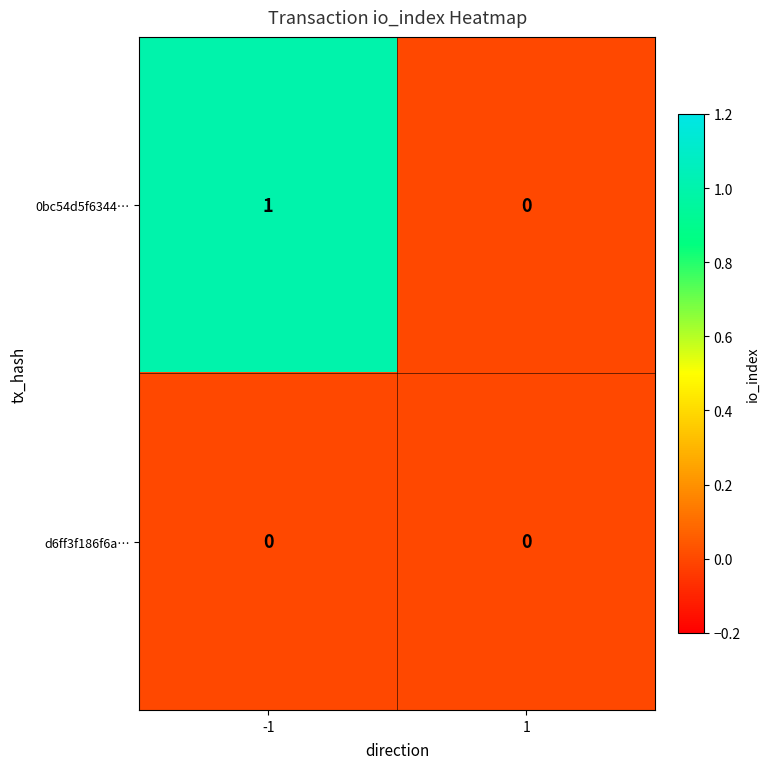

At which category is the sum across all series the highest?

-1